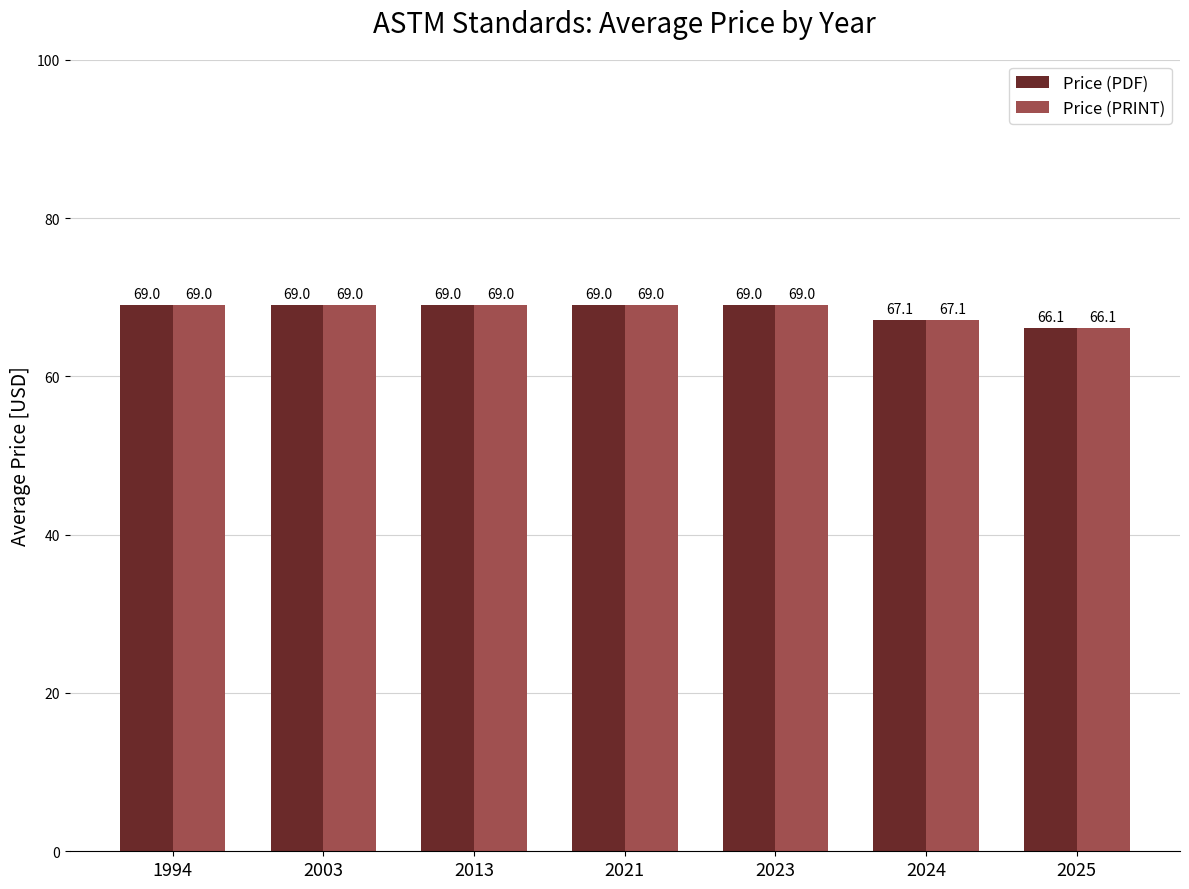

What is the sum of the Price (PRINT) values at 2003 and 2023?

138.0